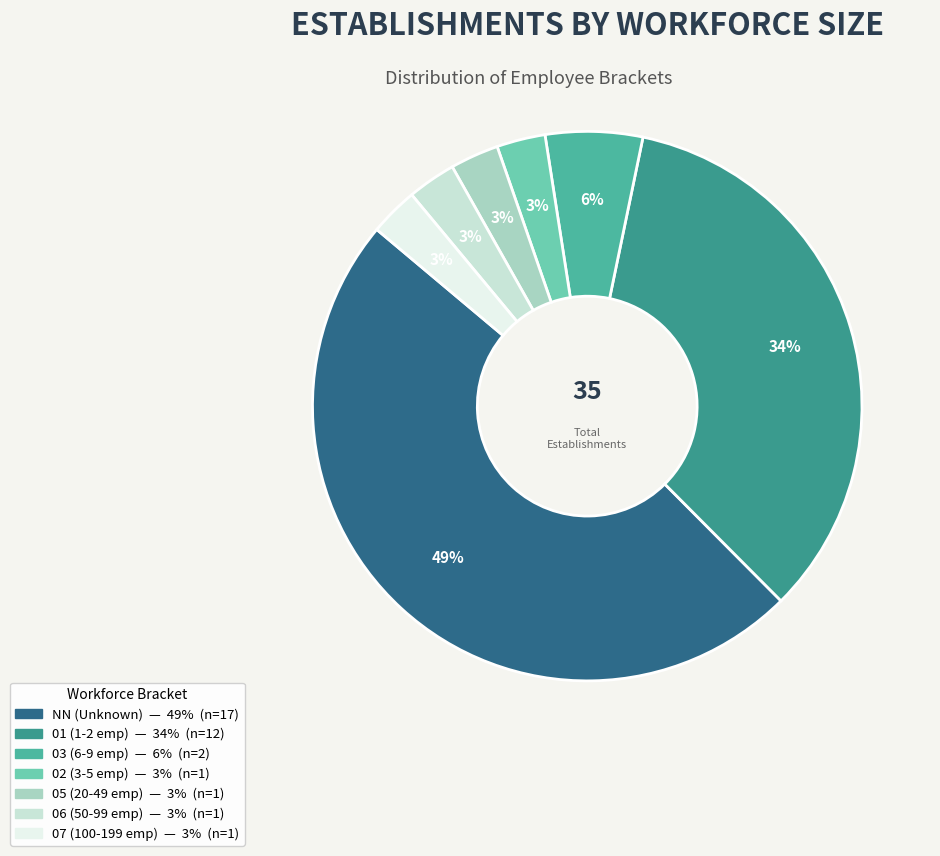

Combined, do 02 and 01 account for over 50%?

No